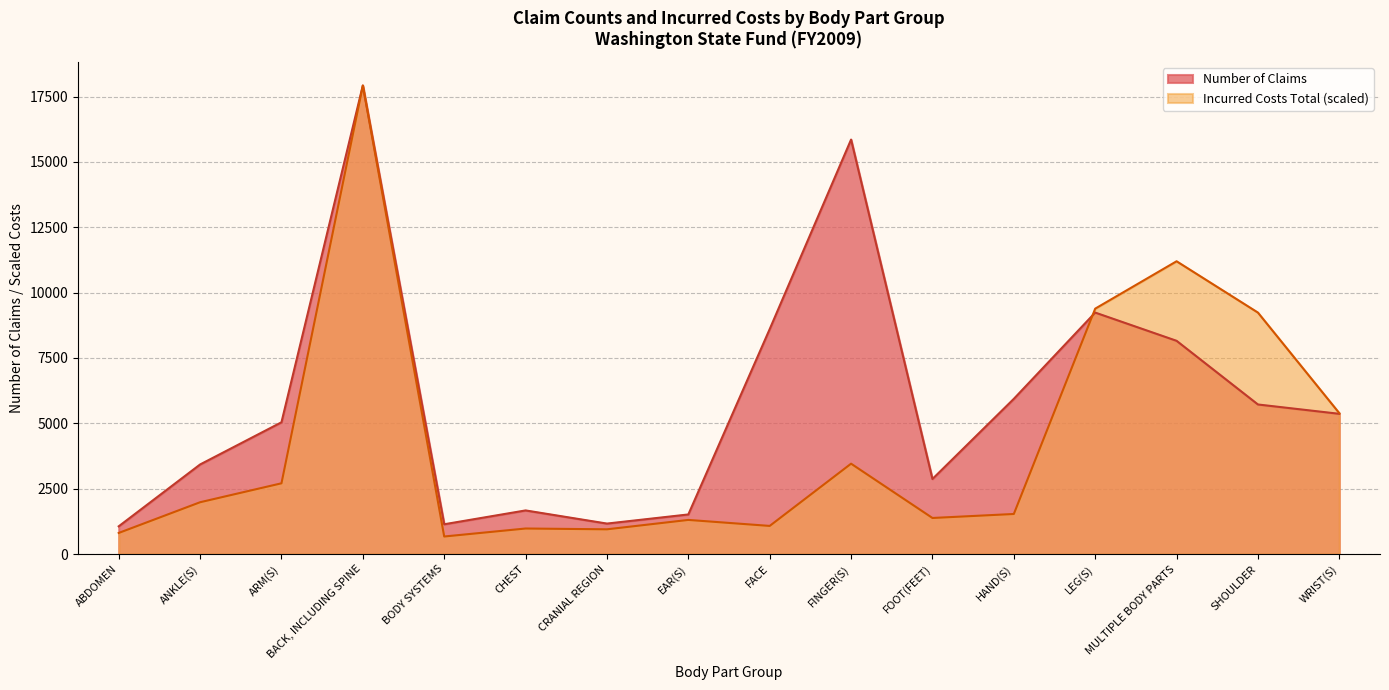

What is the difference between the second highest and second lowest values in the Incurred Costs Total series?

10393.4